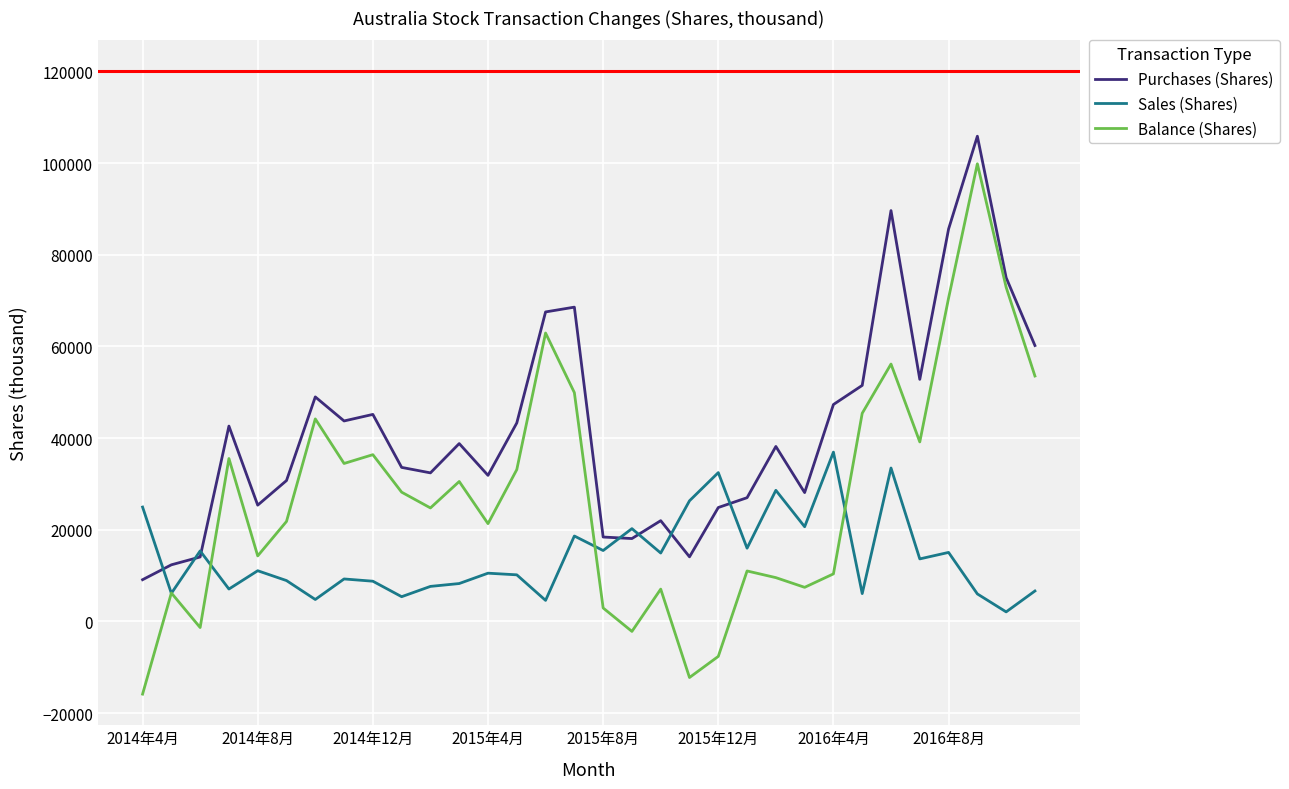

Which series has the largest range (max minus min)?

Balance (Shares)